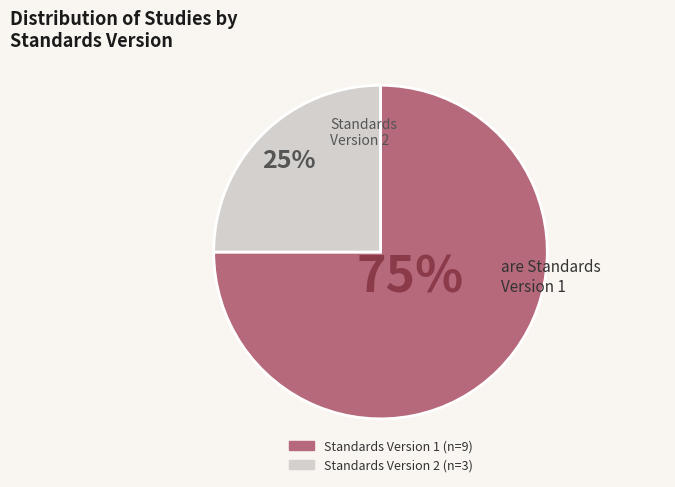

Is there any slice that represents more than half of the pie?

Yes